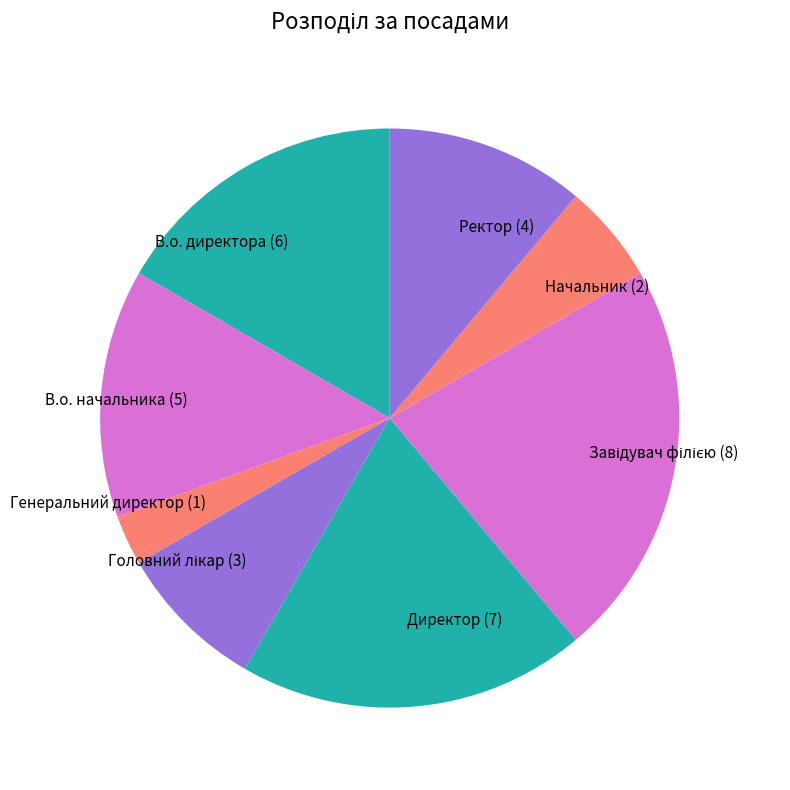

What is the ratio of the value at Директор (7) to the value at В.о. начальника (5)?

1.4